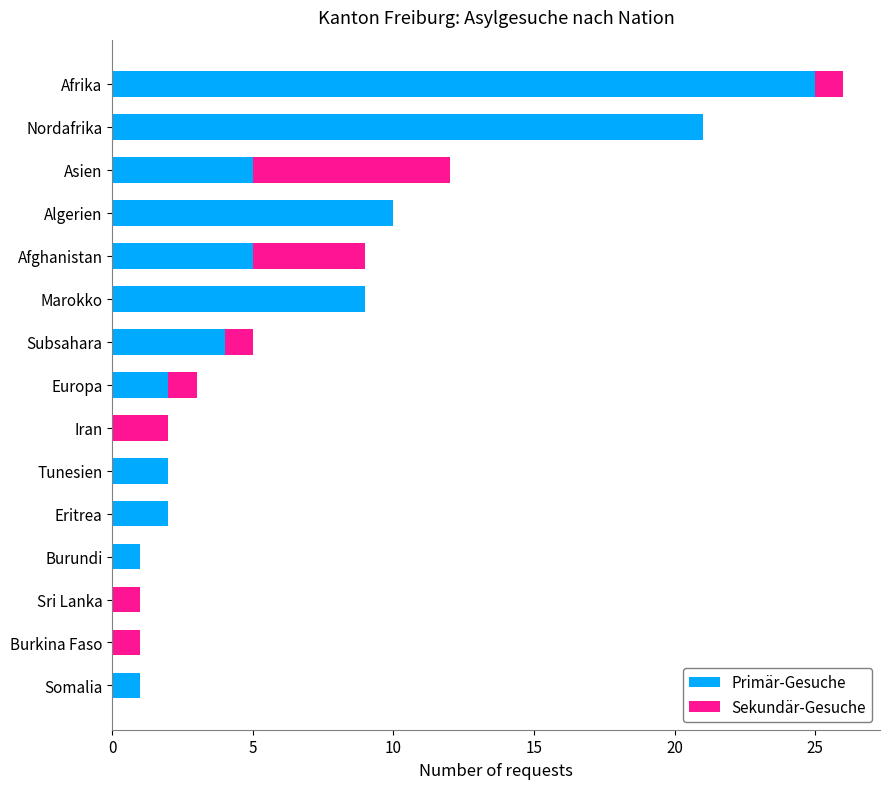

At which category is the sum across all series the highest?

Afrika